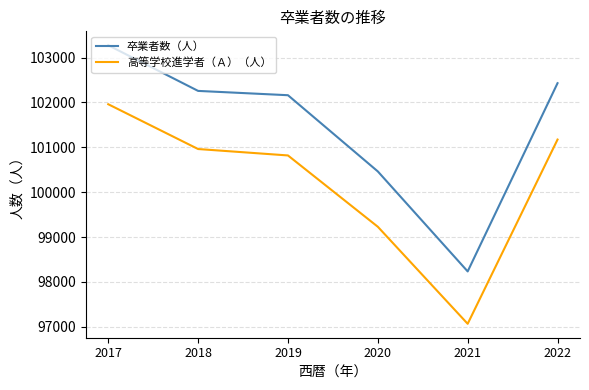

What is the maximum value for 卒業者数（人）?

103274